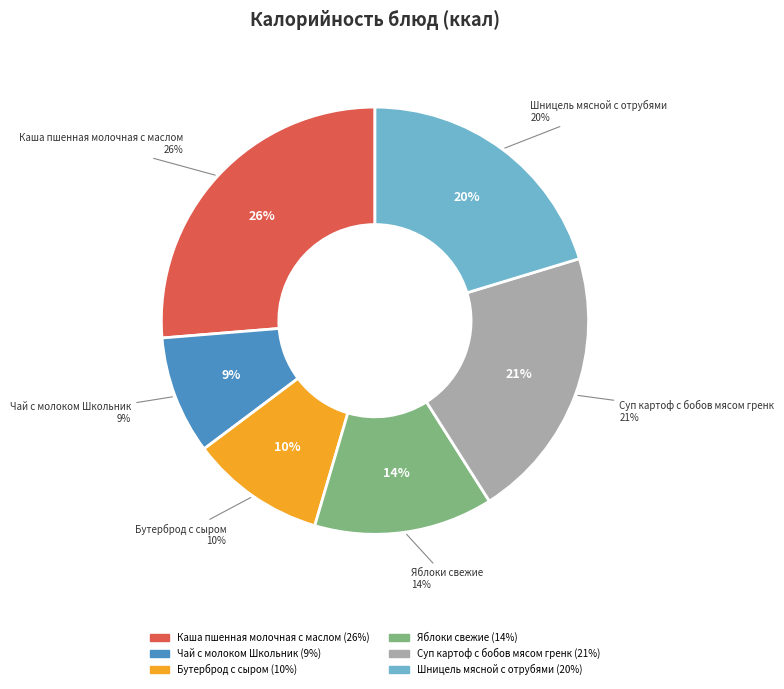

Count the number of slices in the pie.

6